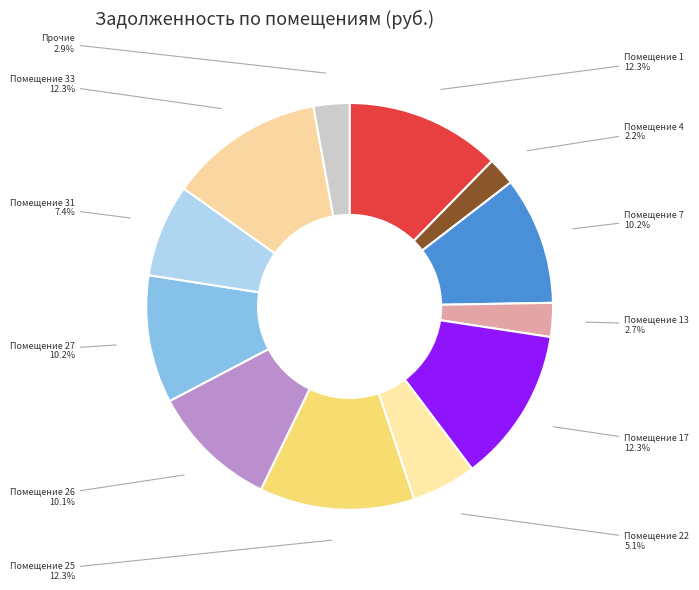

What percentage is NOT represented by Помещение 13?

97.3%